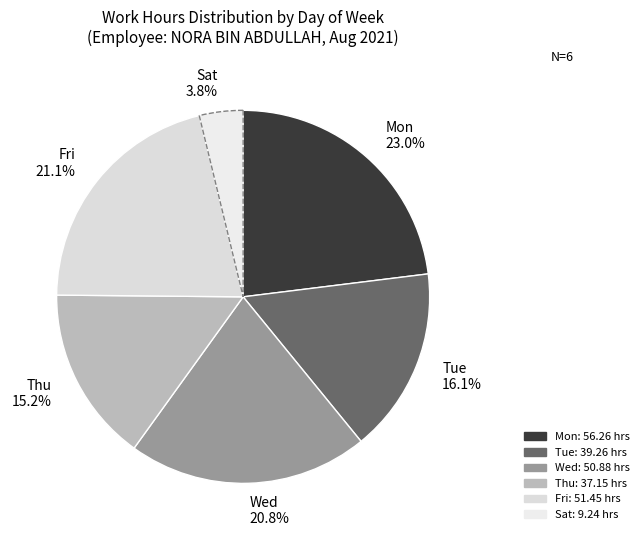

Combined, do Wed 20.8% and Mon 23.0% account for over 50%?

No